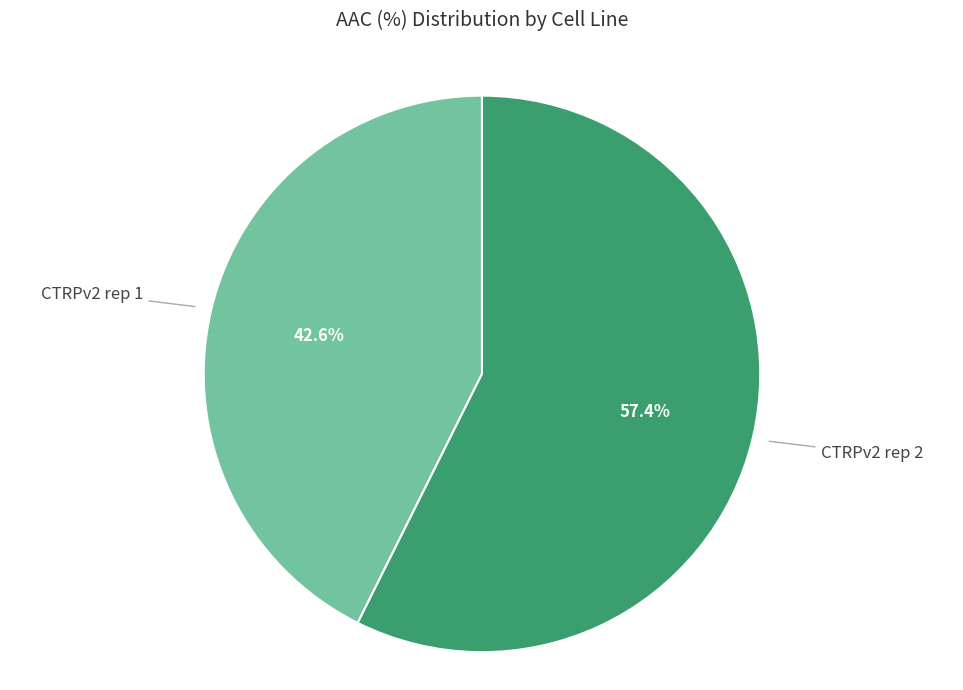

How many segments does this pie chart have?

2